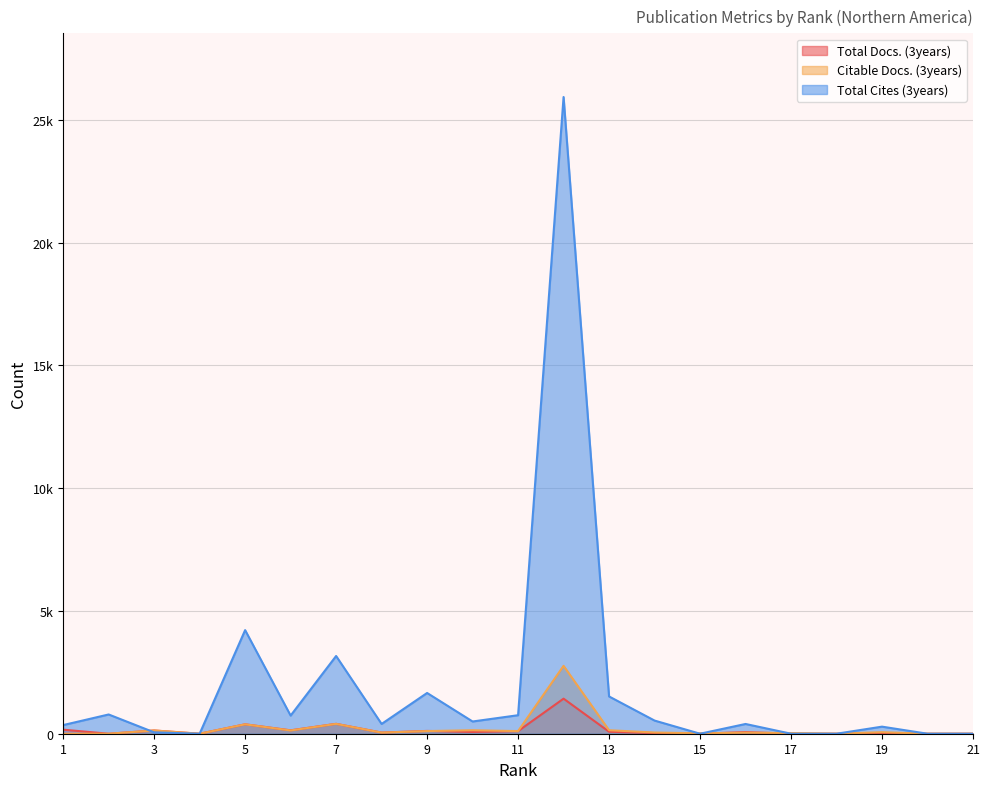

How many data points does each series have?

21